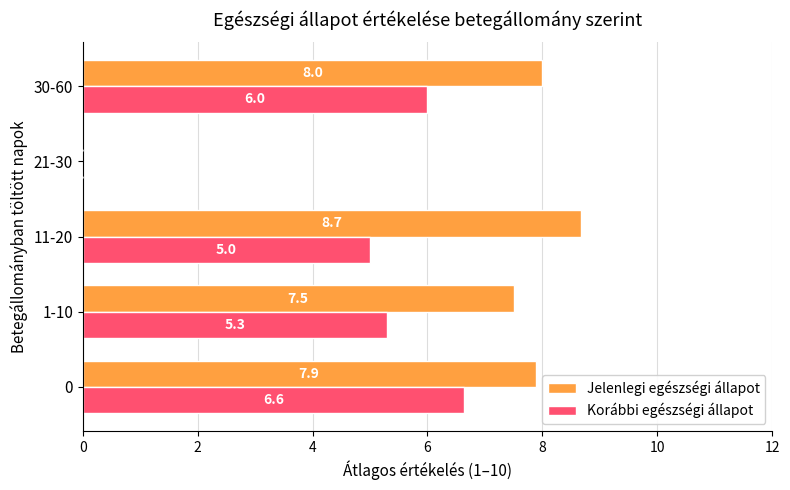

The Korábbi egészségi állapot series shows 4.6 at 21-30. True or false?

False